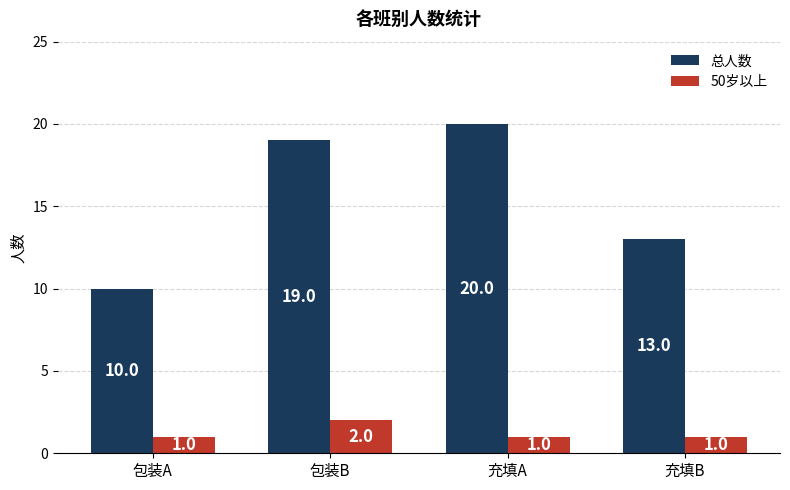

What is the greatest value displayed?

20